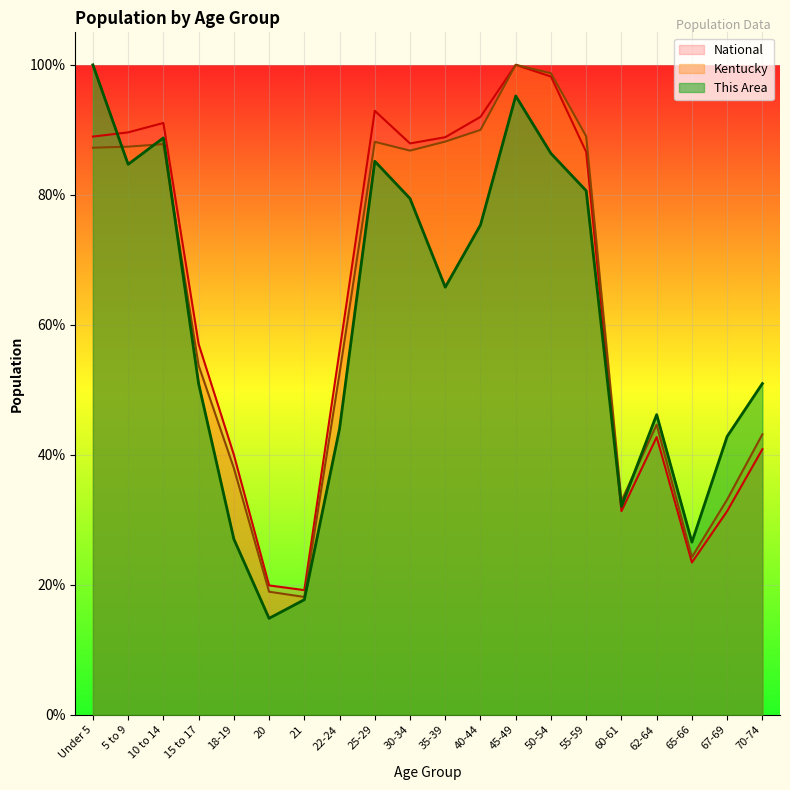

What are all the series names shown in the legend?

National, Kentucky, This Area